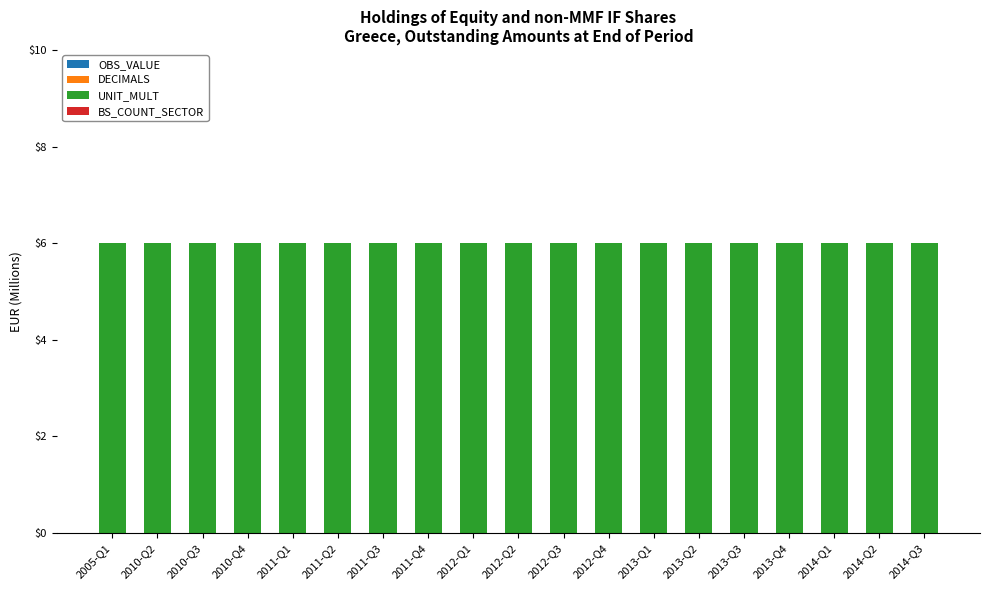

Which series has the widest spread of values?

OBS_VALUE